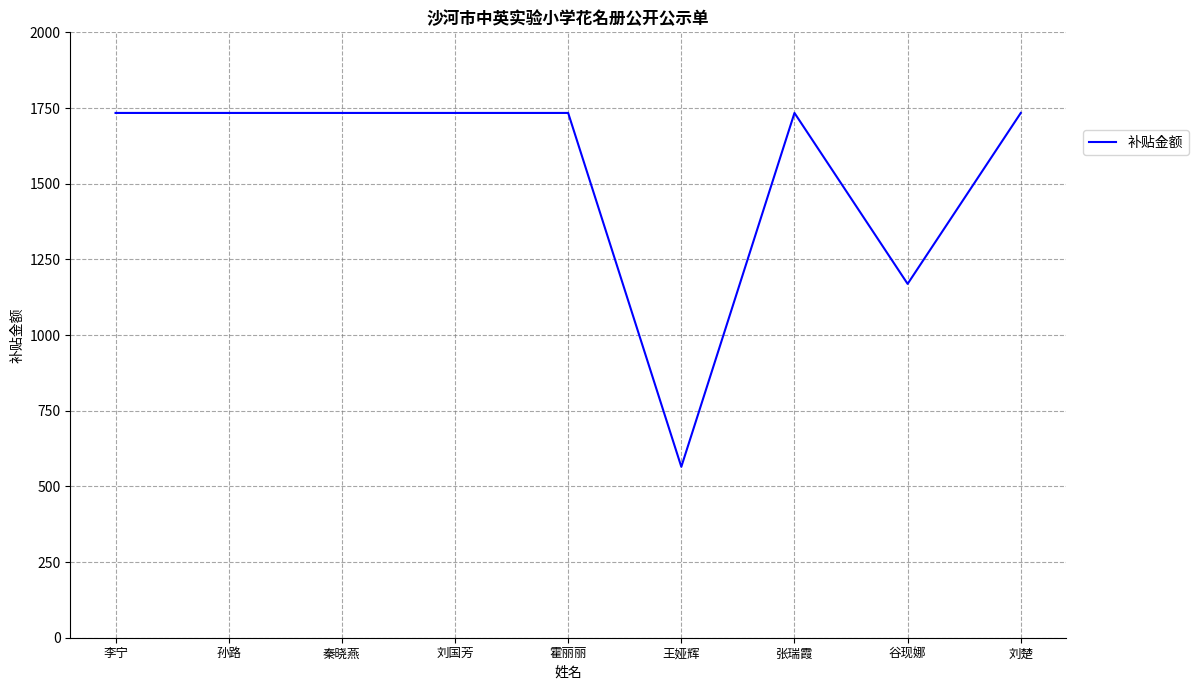

True or false: the data shows 1733.7 at 张瑞霞.

True